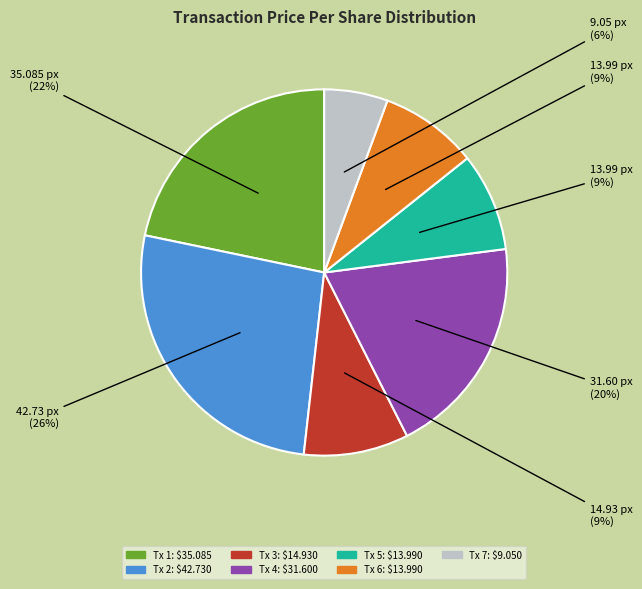

How many segments does this pie chart have?

7